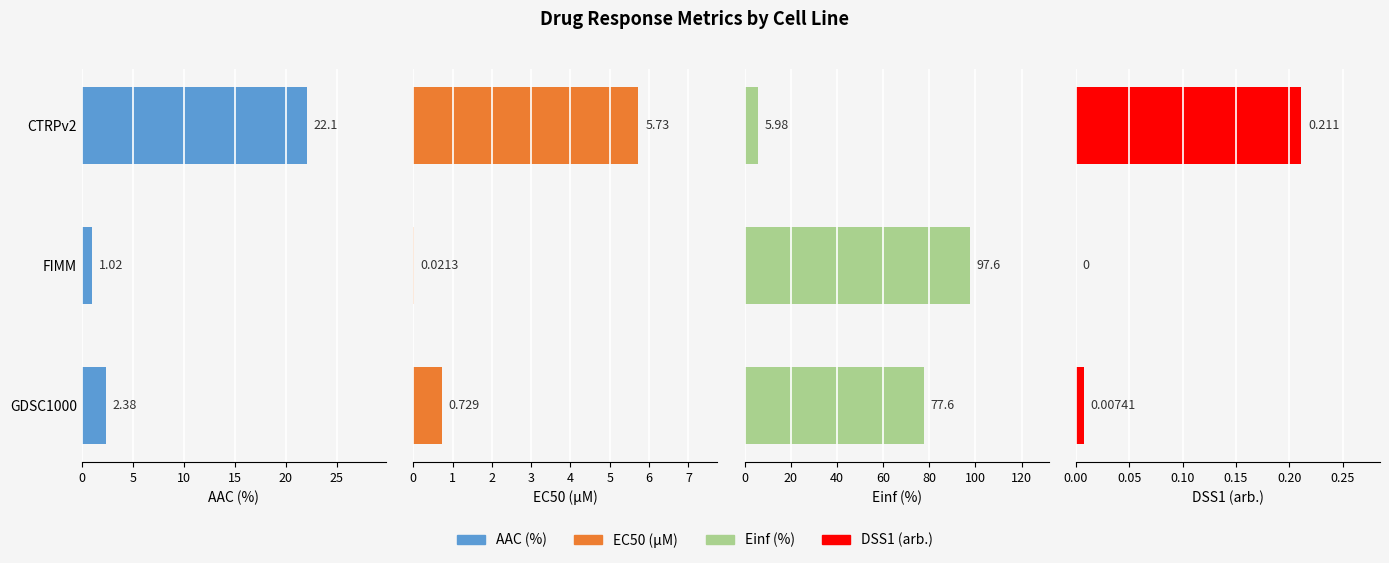

True or false: DSS1 (arb.) has a value of 0.0 at GDSC1000.

False